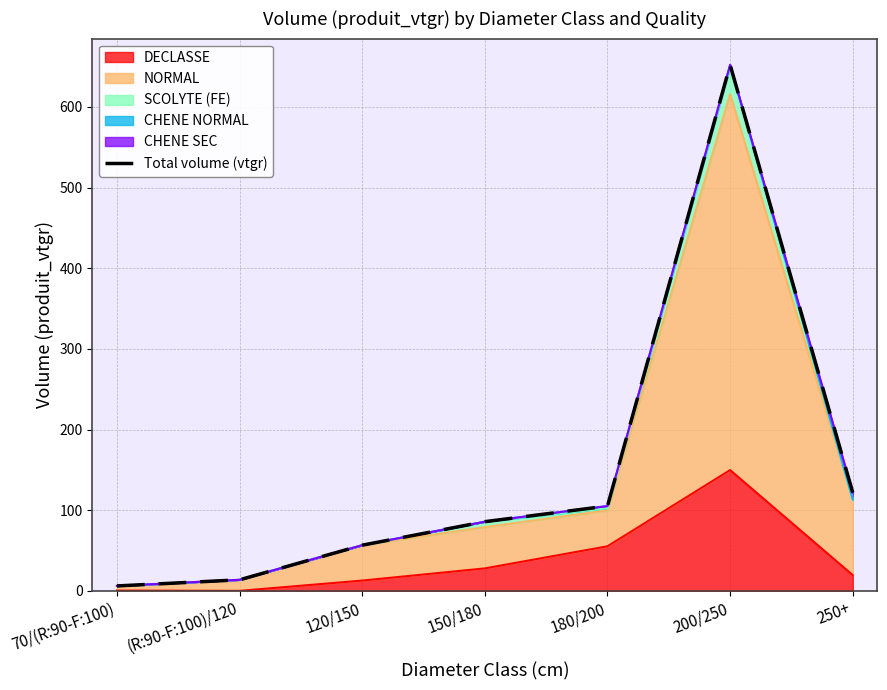

What is the difference between the second highest and second lowest values?

108.2